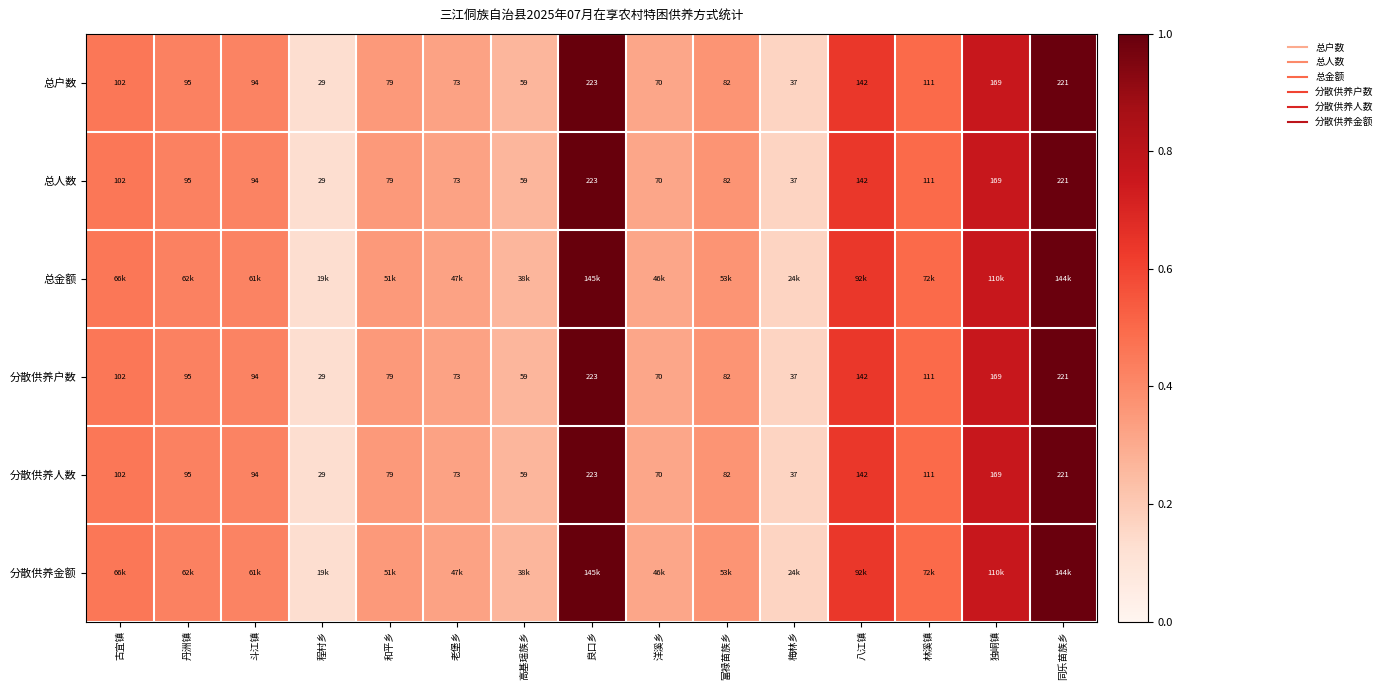

Where is 分散供养人数 nearest to the value 0?

程村乡